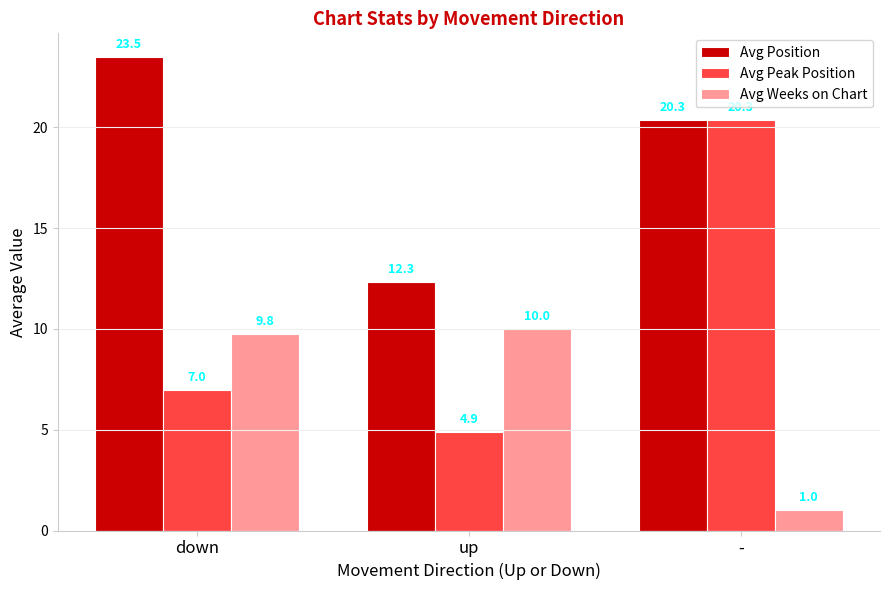

Is it true that Avg Peak Position equals 36.2 at -?

False